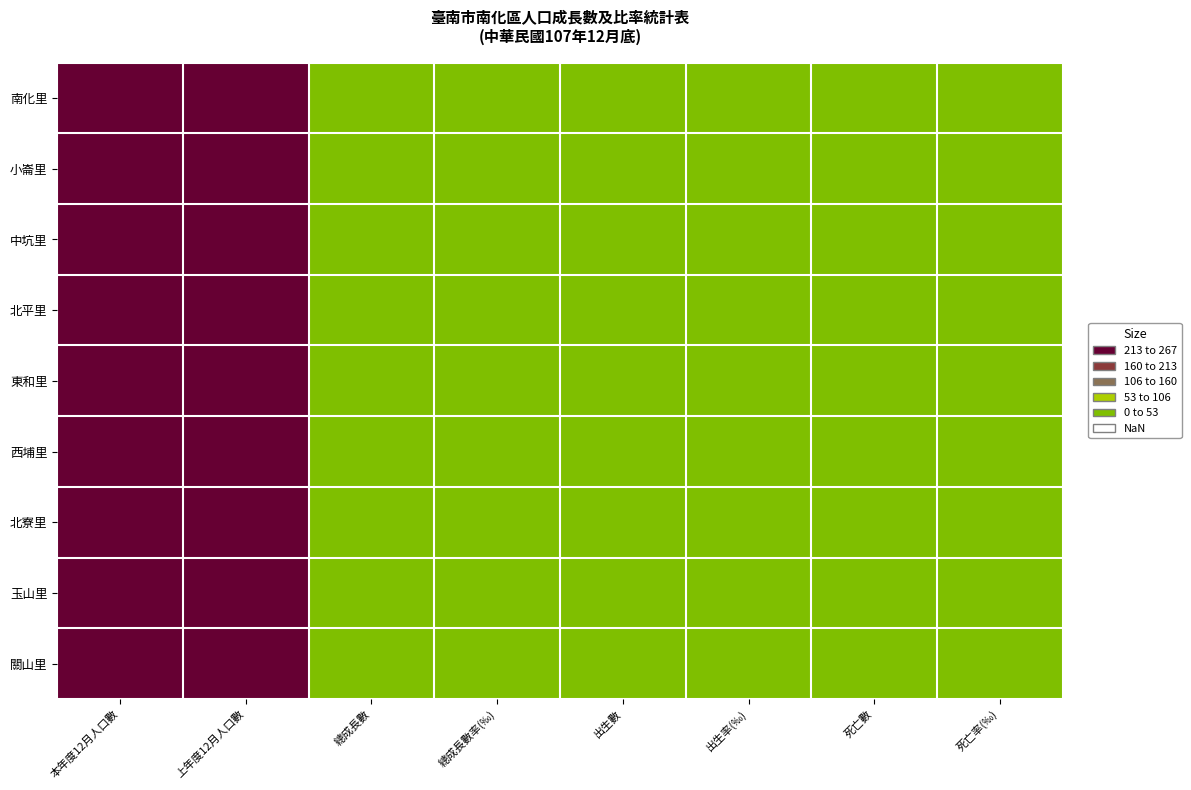

At which category is the sum across all series the highest?

上年度12月人口數